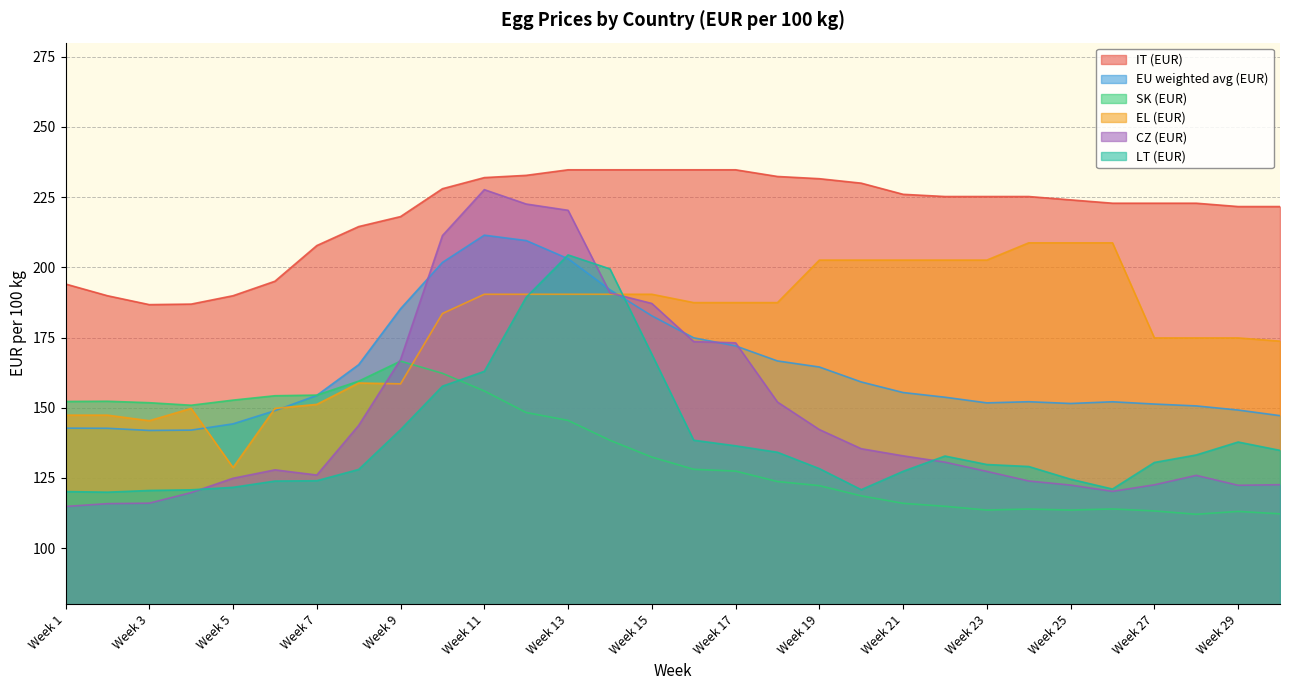

What is the sum of all IT (EUR) values?

6580.2